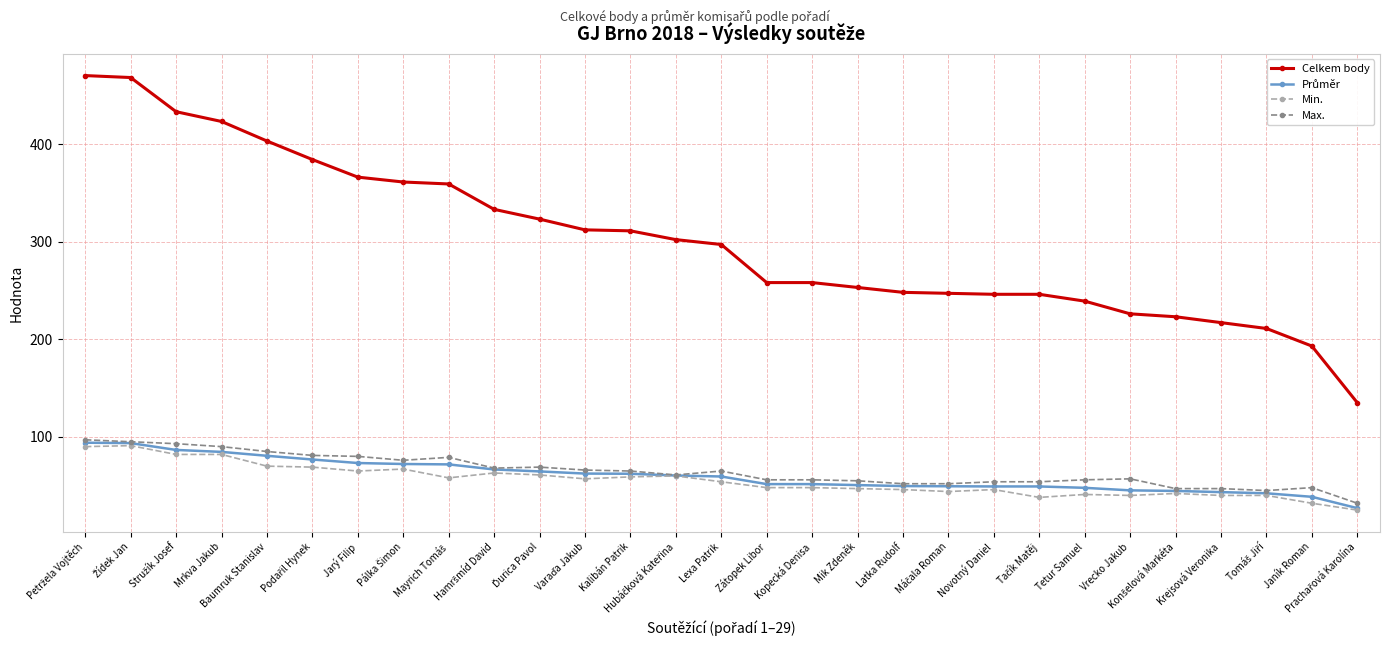

What is the lowest value of the Max. series?

32.0